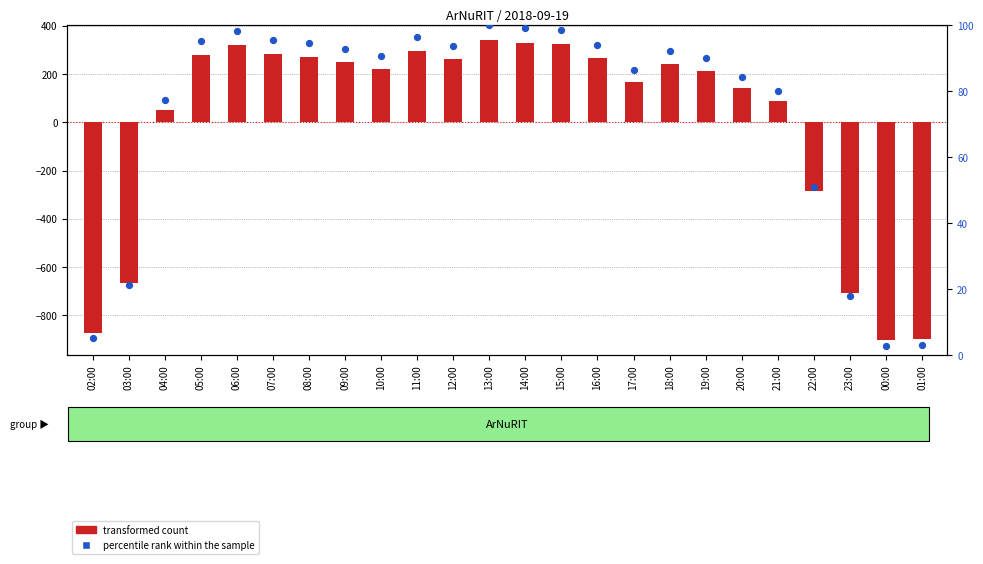

Which series reaches the minimum Y coordinate?

transformed count